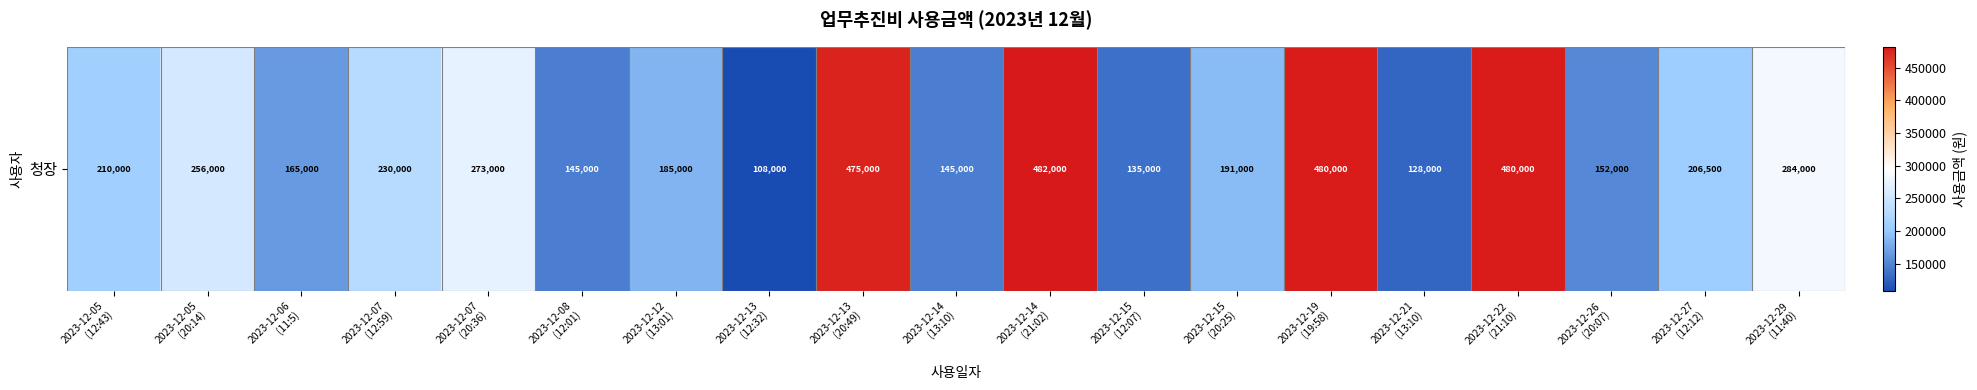

The value at 2023-12-26
(20:07) is 152000. True or false?

True